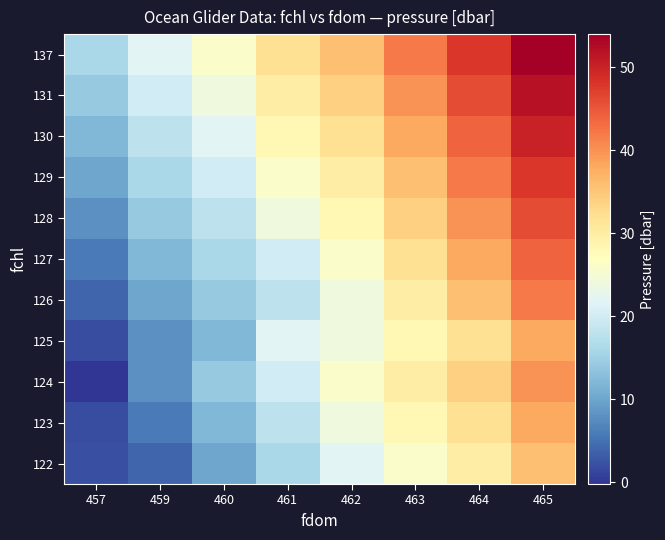

Between 462 and 461, which is larger?

462